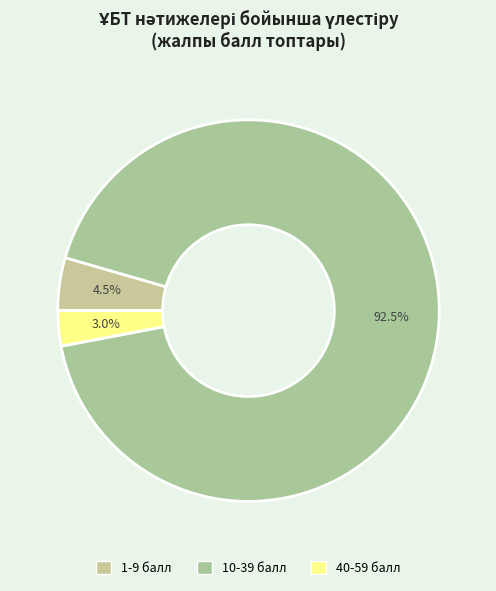

What is the largest slice in the pie chart?

10-39 балл